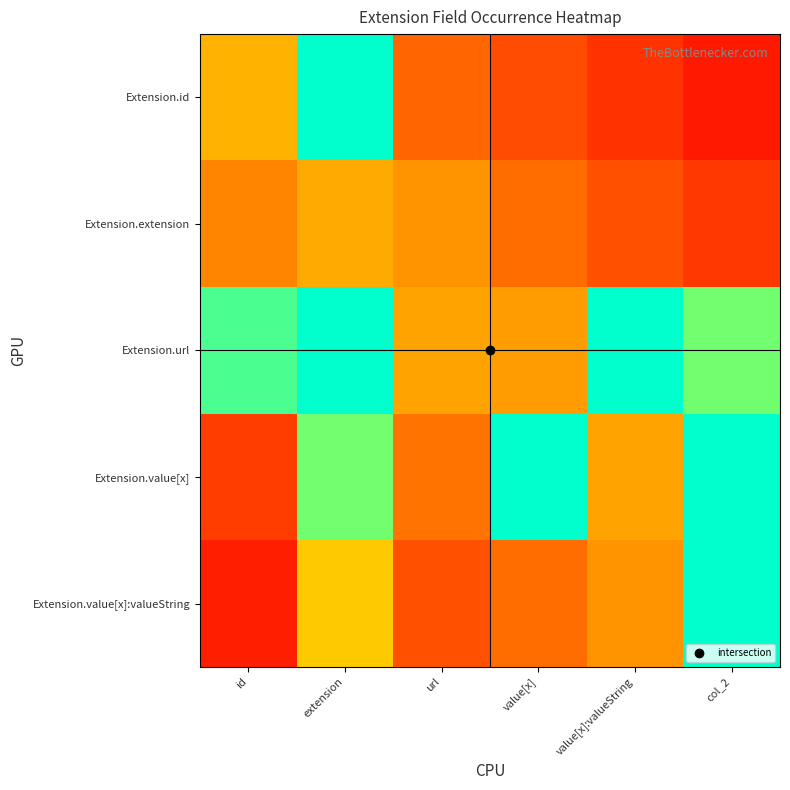

Rank the series at value[x]:valueString from lowest to highest value.

Extension.id, Extension.extension, Extension.value[x]:valueString, Extension.value[x], Extension.url